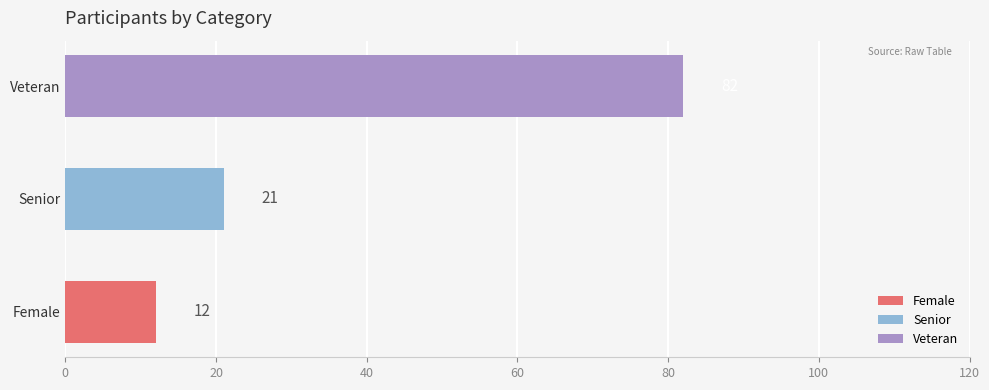

At which category does the chart reach its minimum across all series?

Female